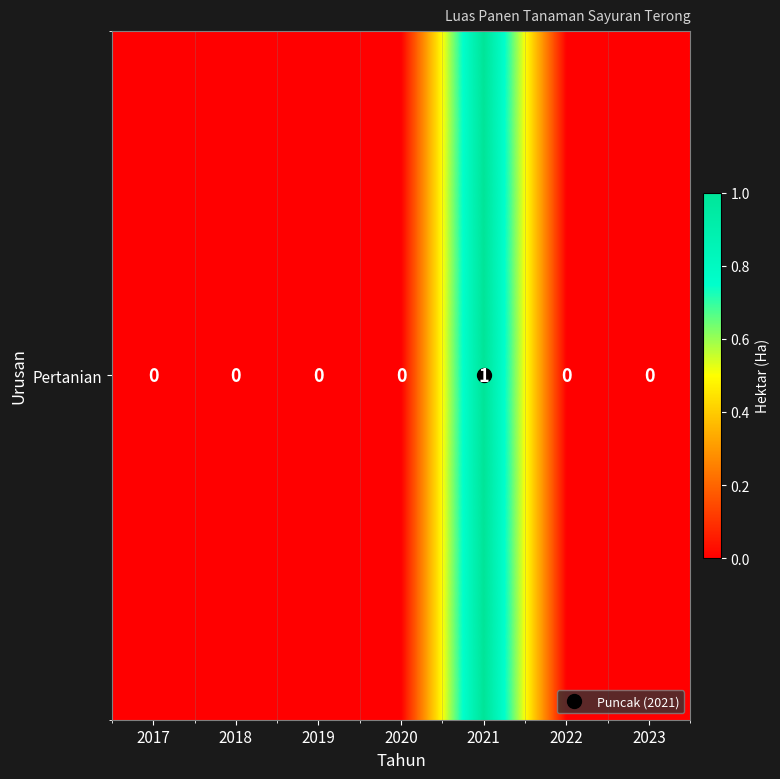

What is the change in value from 2021 to 2023?

-1